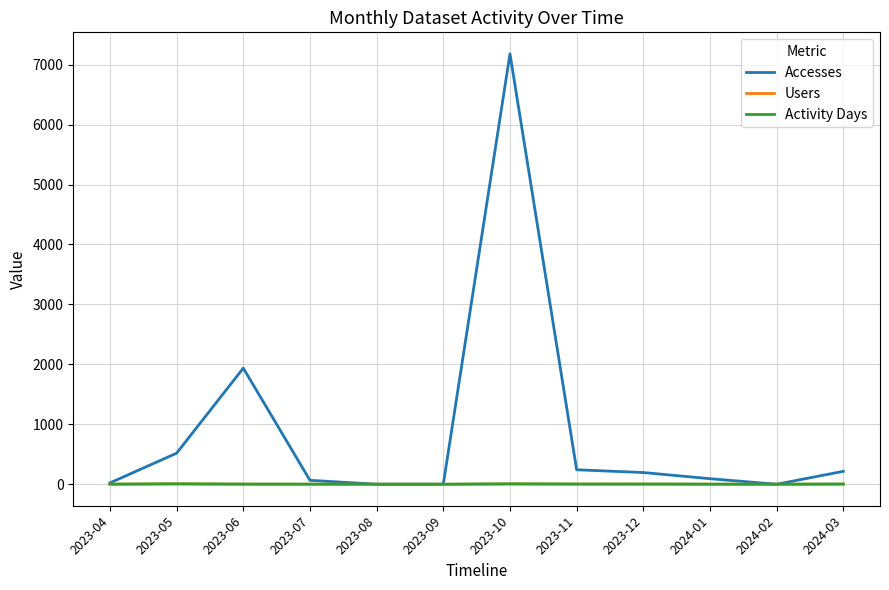

The value of Accesses at 2023-12 is 195. True or false?

True